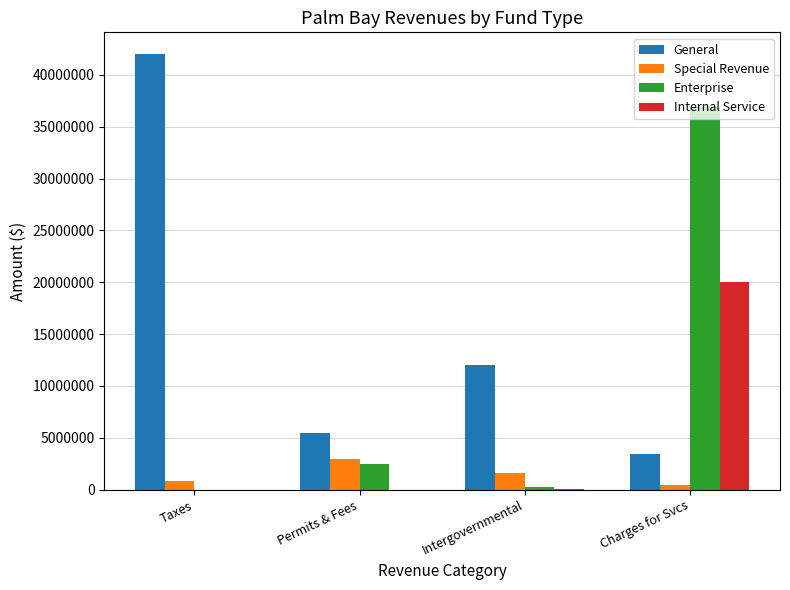

Are the bars grouped side by side (vs. stacked)?

Yes